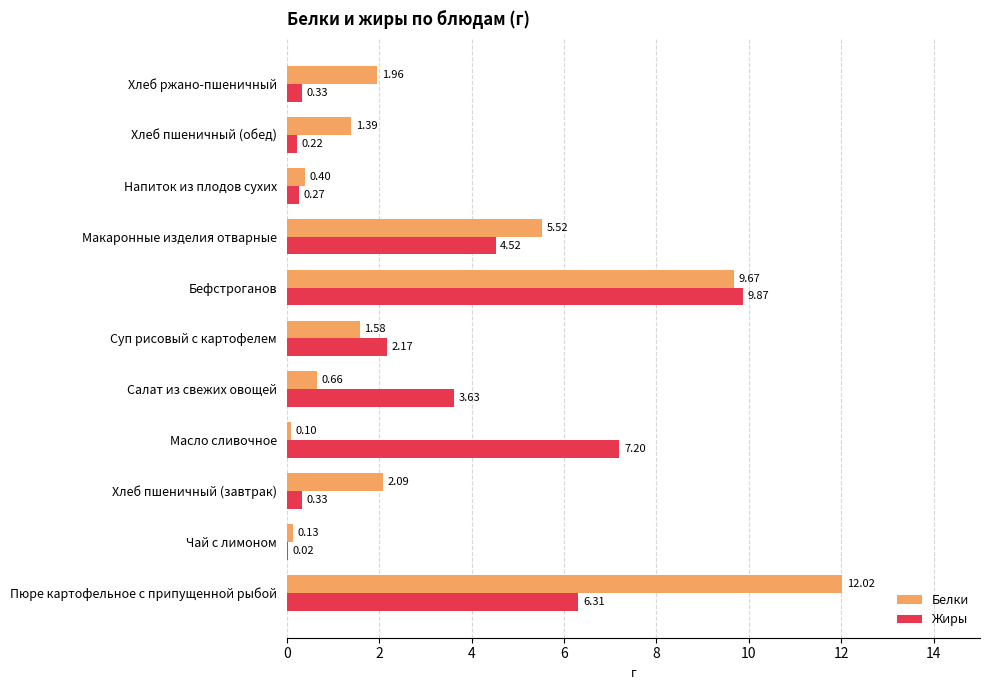

Between Суп рисовый с картофелем and Напиток из плодов сухих, which series saw the biggest shift?

Жиры